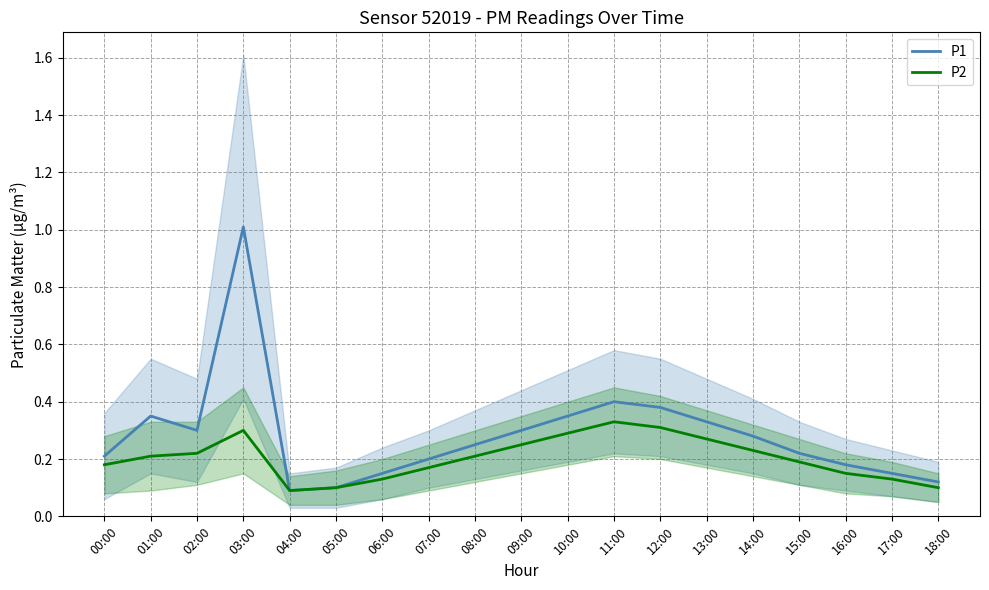

How many interior local peaks does the P1 series have?

3